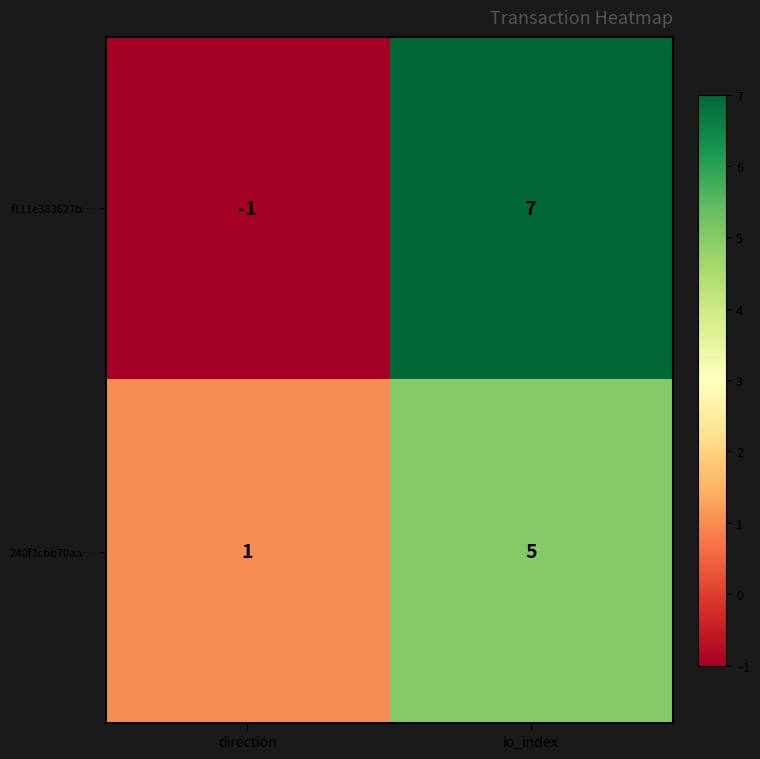

How many negative values does the f111e383627b… series have?

1